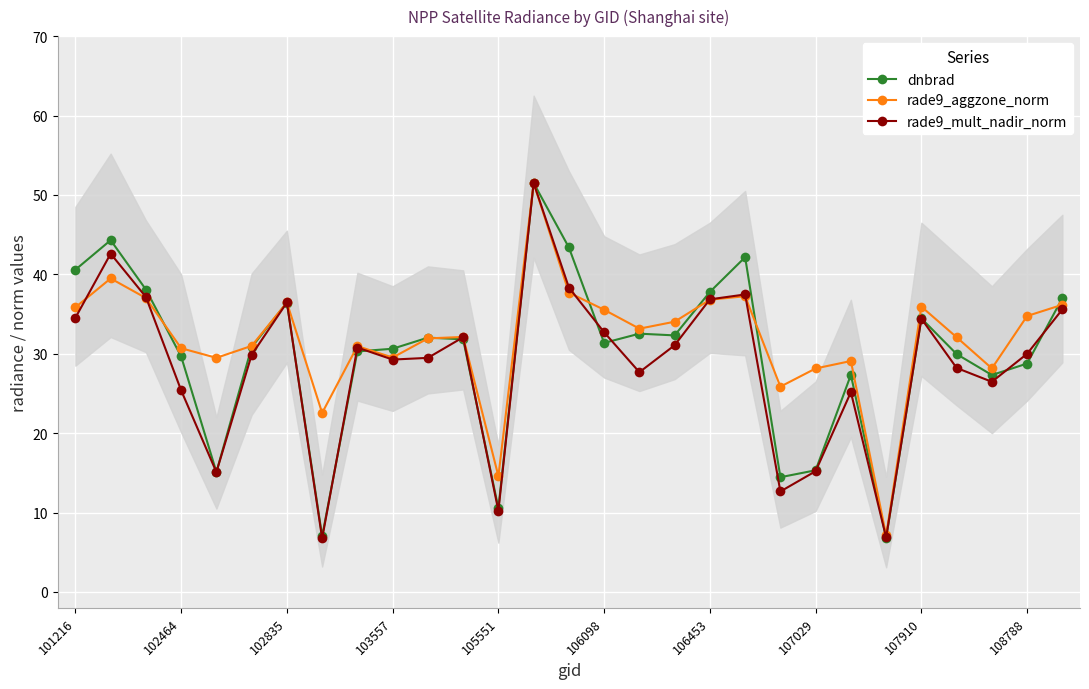

What is the difference between the maximum and second lowest values in the rade9_aggzone_norm series?

36.9